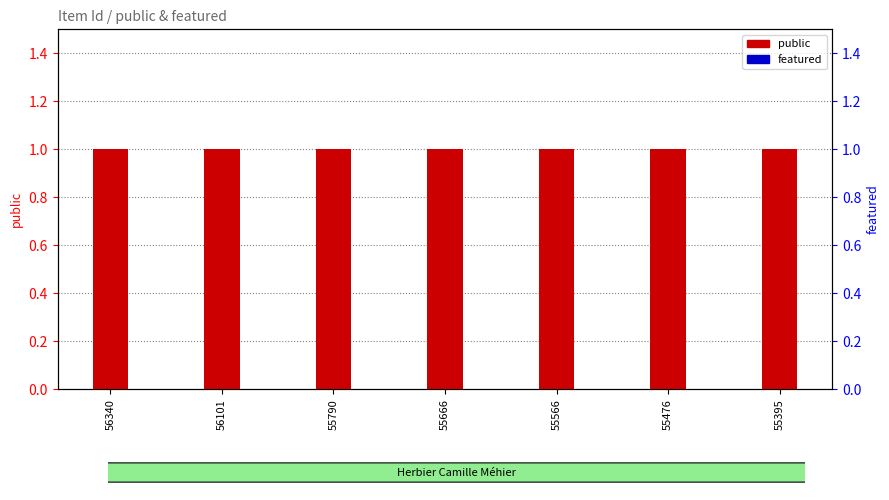

Rank the categories by public value from lowest to highest.

56340, 56101, 55790, 55666, 55566, 55476, 55395